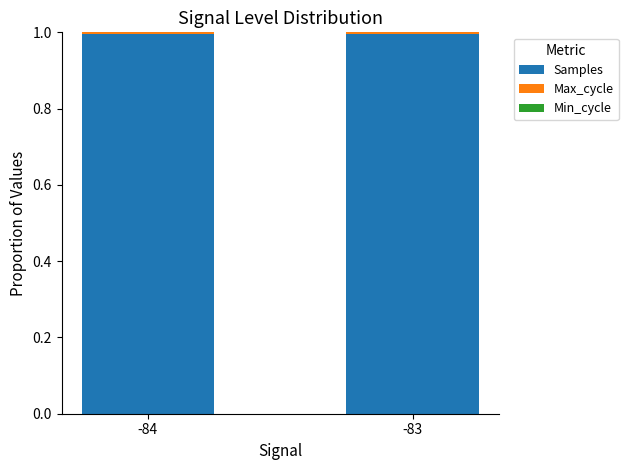

The Samples series shows 1.5 at -84. True or false?

False